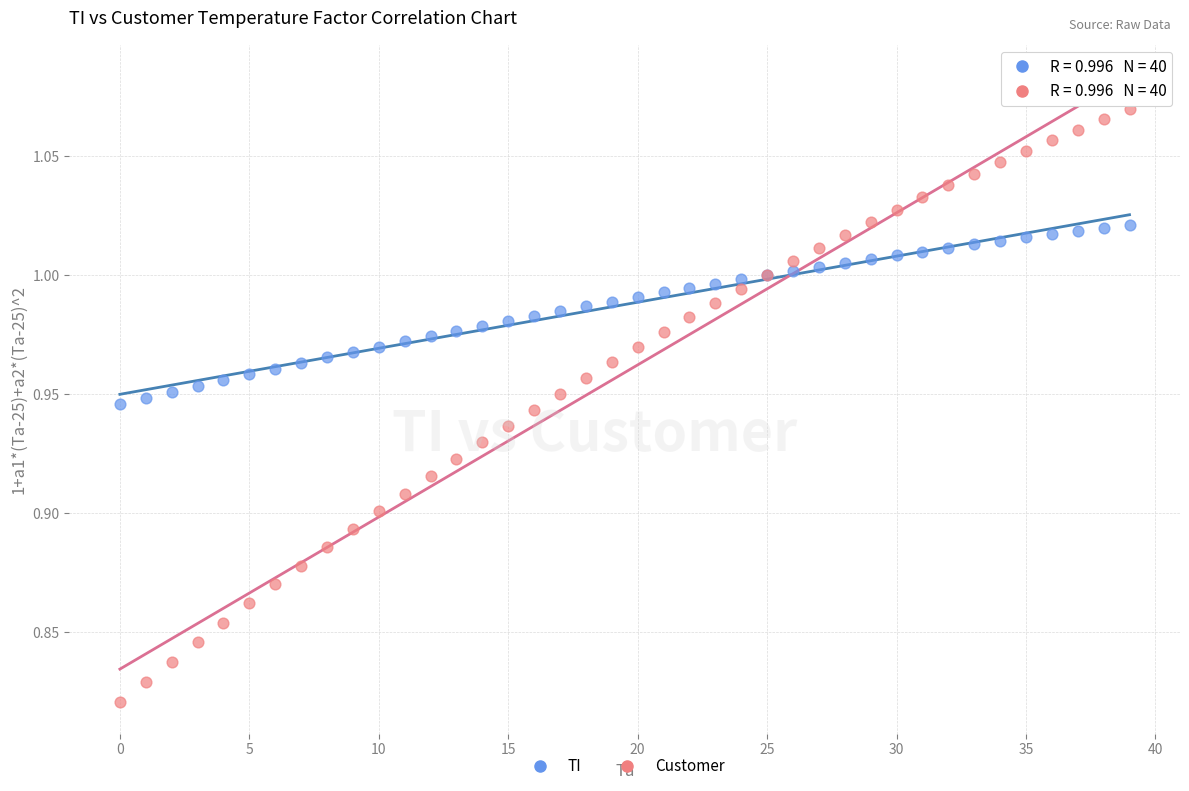

Which series contains the lowest Y value?

Customer